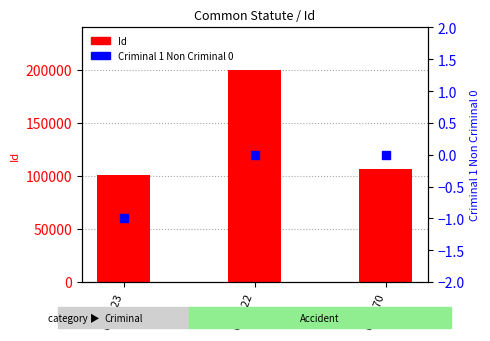

Which series has the widest spread of Y values?

Id